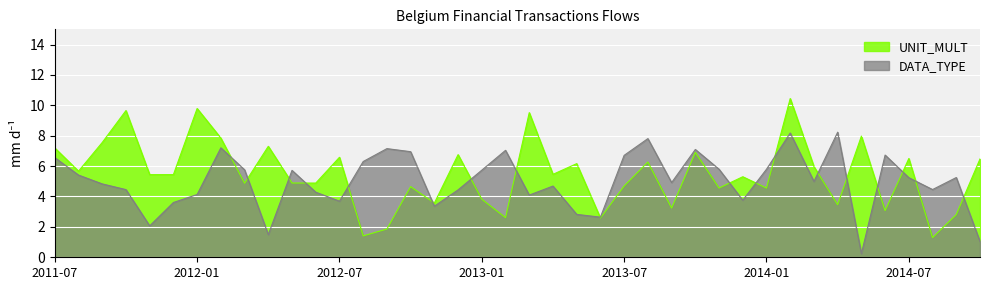

Which series has the largest total across all categories?

UNIT_MULT